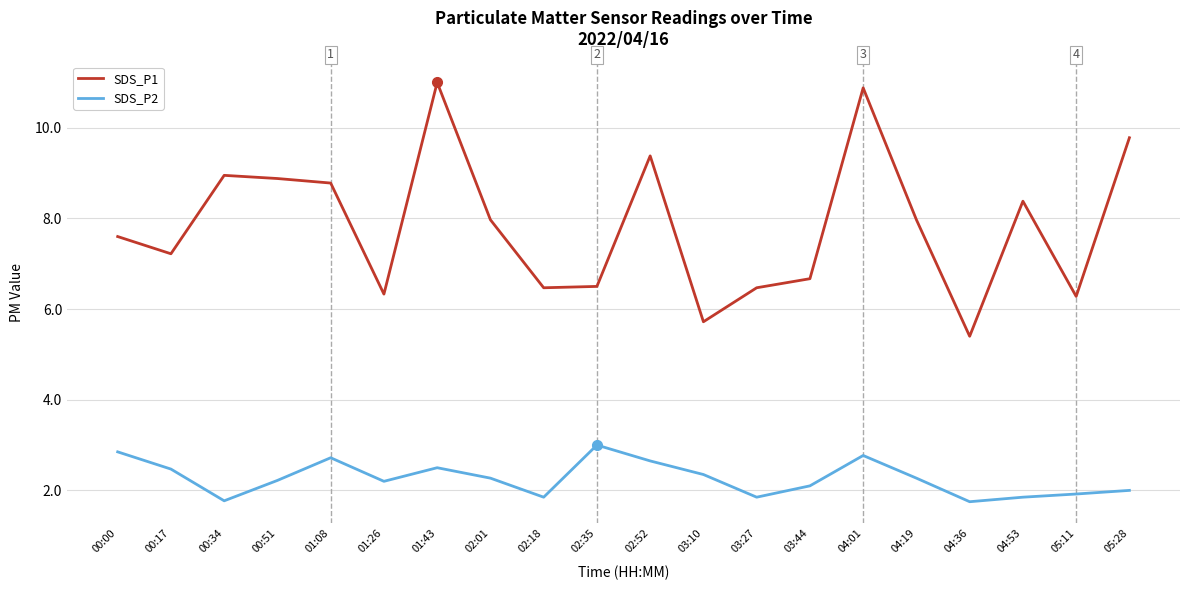

True or false: SDS_P2 and SDS_P1 cross at least once.

False